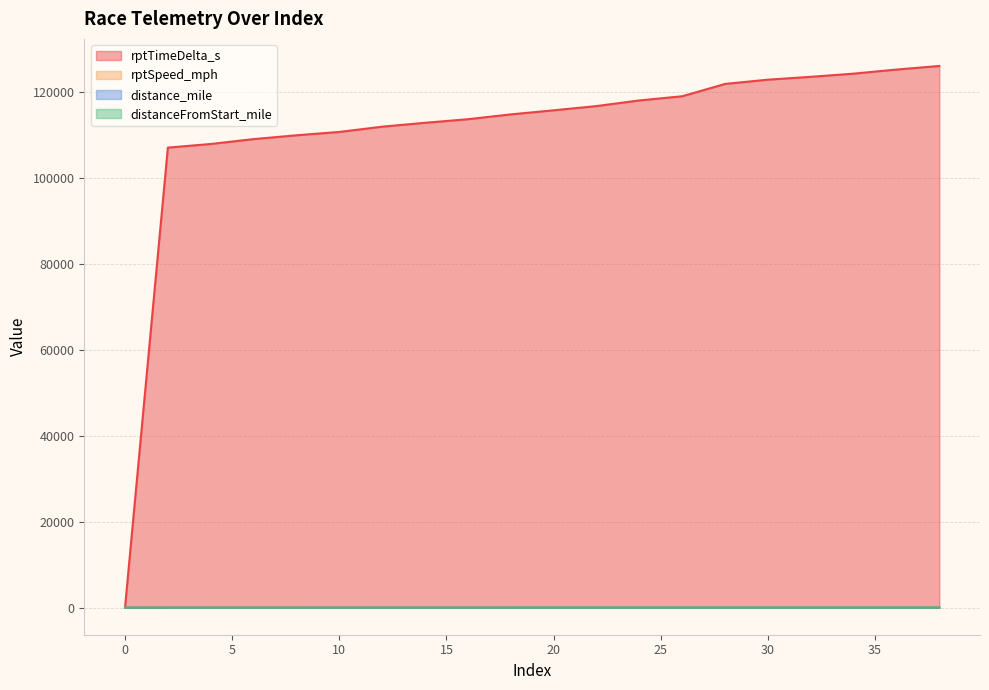

At which label does distance_mile first exceed 8?

20